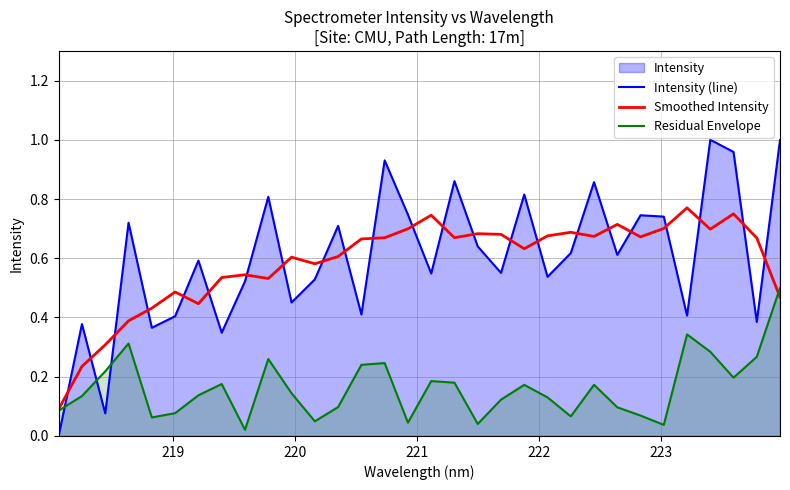

Which series has the largest range (max minus min)?

Intensity (line)